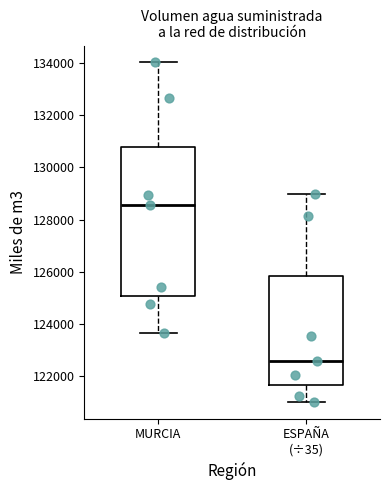

Which box's median line is the lowest?

ESPAÑA (÷35)